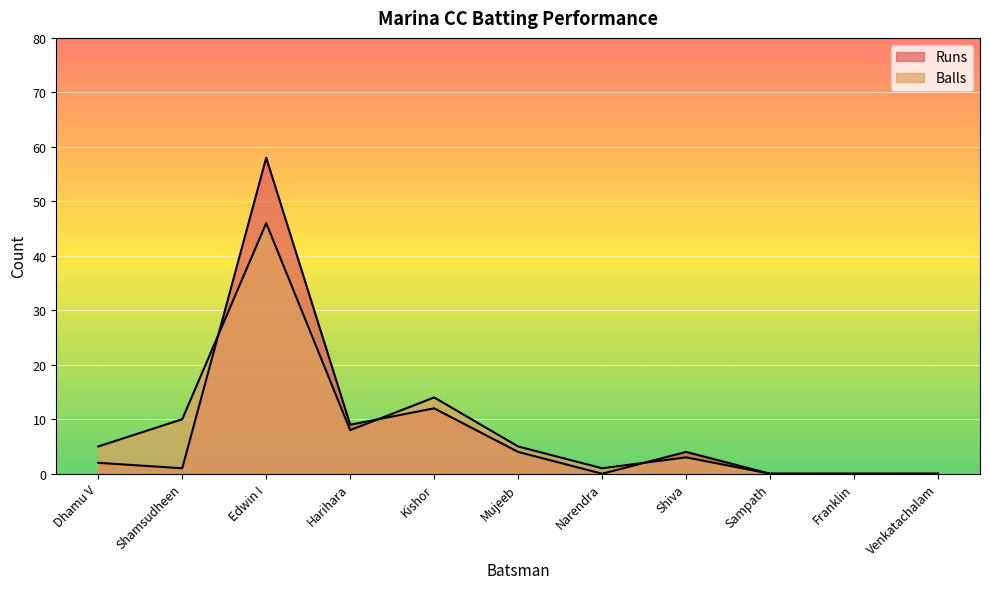

True or false: Runs has more than 1 points higher than both neighbors.

True